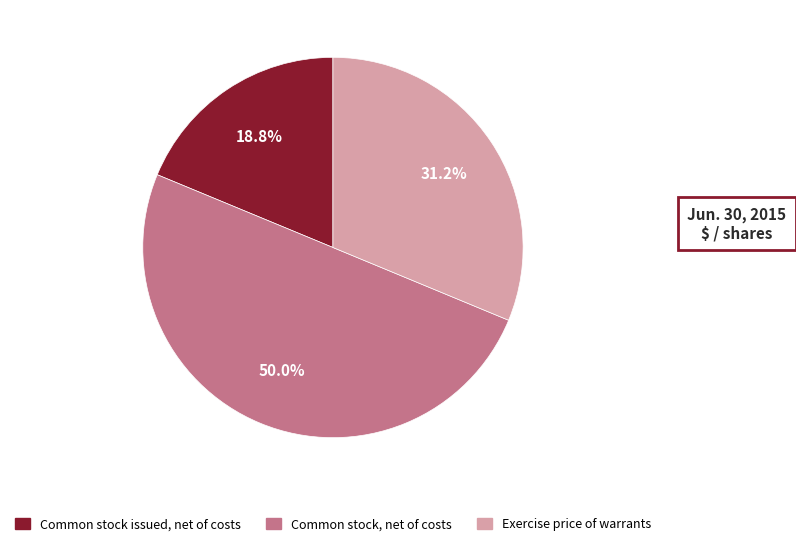

What percentage is the Exercise price of warrants slice, to the nearest percent?

31%